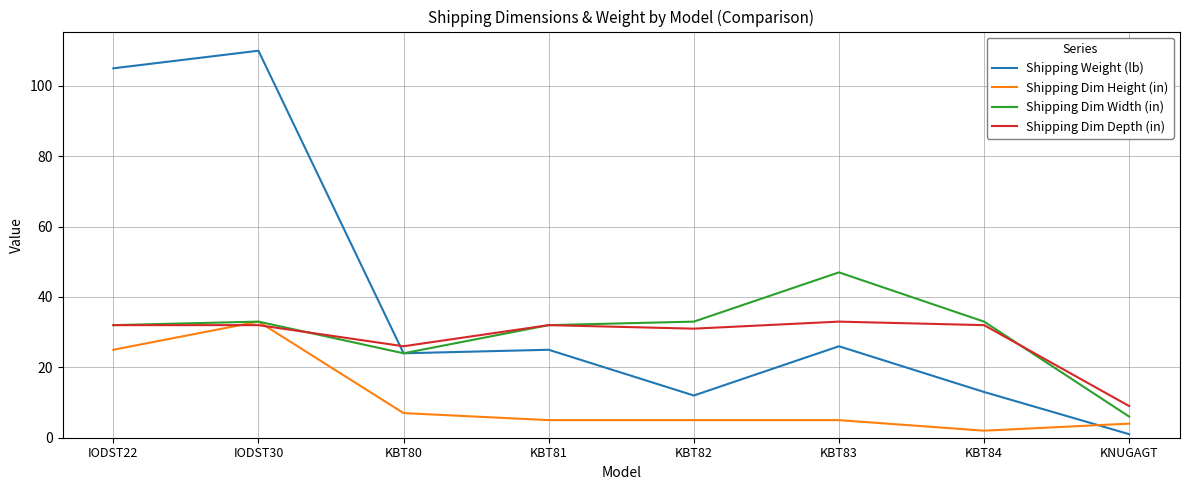

Between IODST22 and KBT83, which series saw the biggest shift?

Shipping Weight (lb)